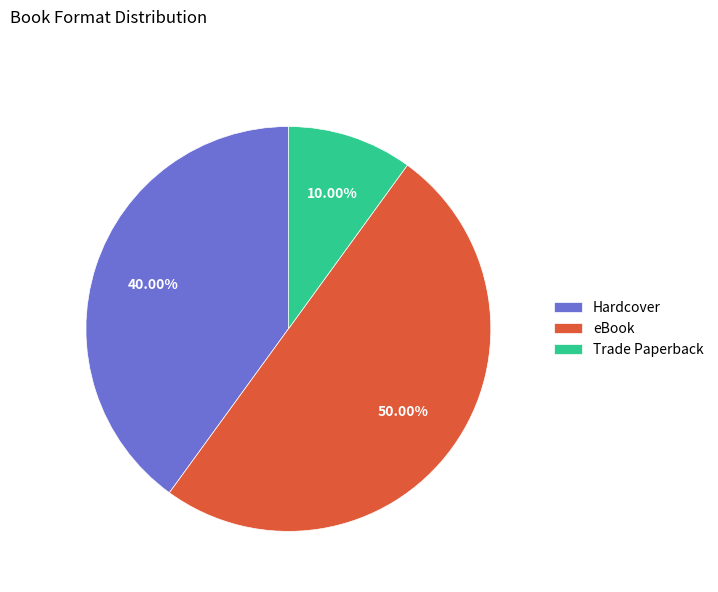

The Hardcover slice represents 55% of the pie. True or false?

False